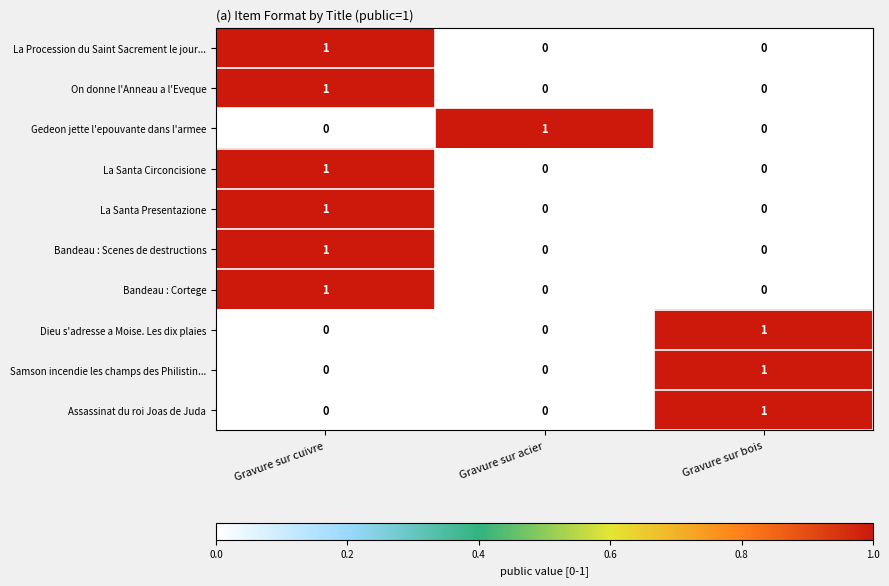

Count the La Santa Circoncisione values in the range 0 to 1.

3